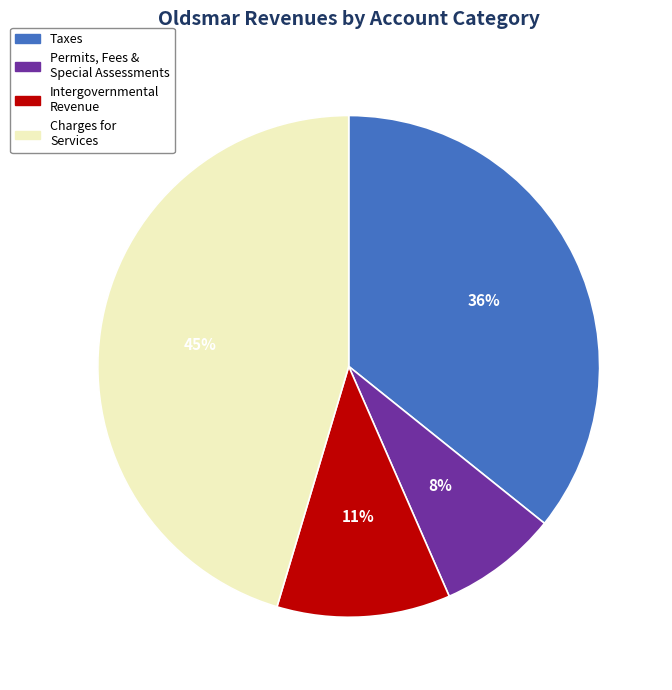

Is the sum of Taxes and Permits, Fees & Special Assessments greater than half?

No